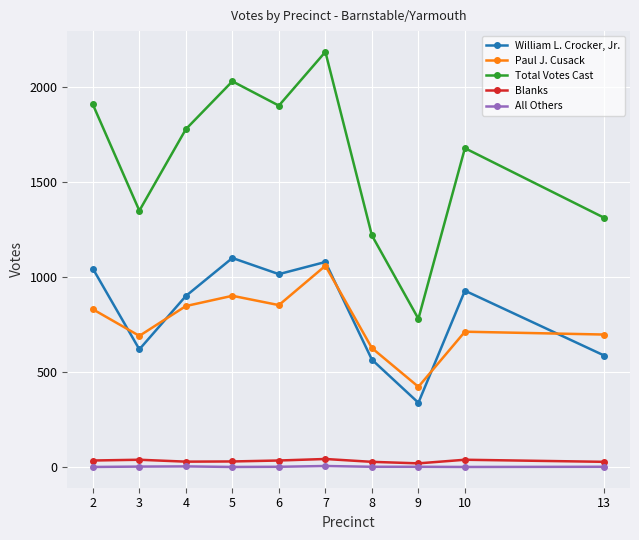

Where is the first local maximum for Paul J. Cusack?

5